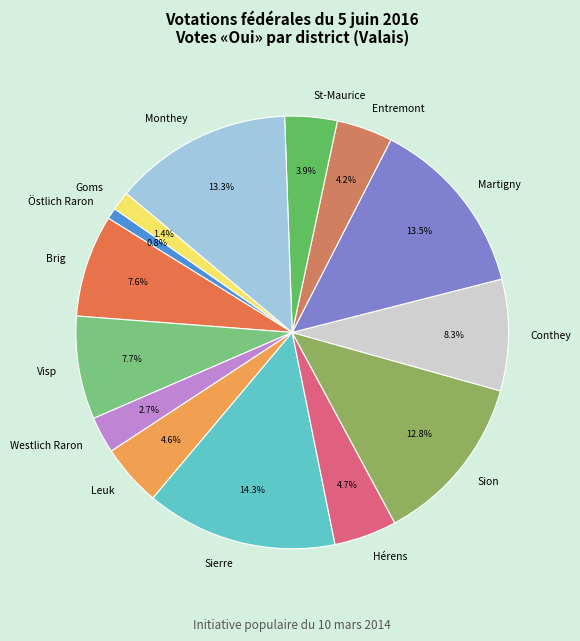

What is the largest slice in the pie chart?

Sierre